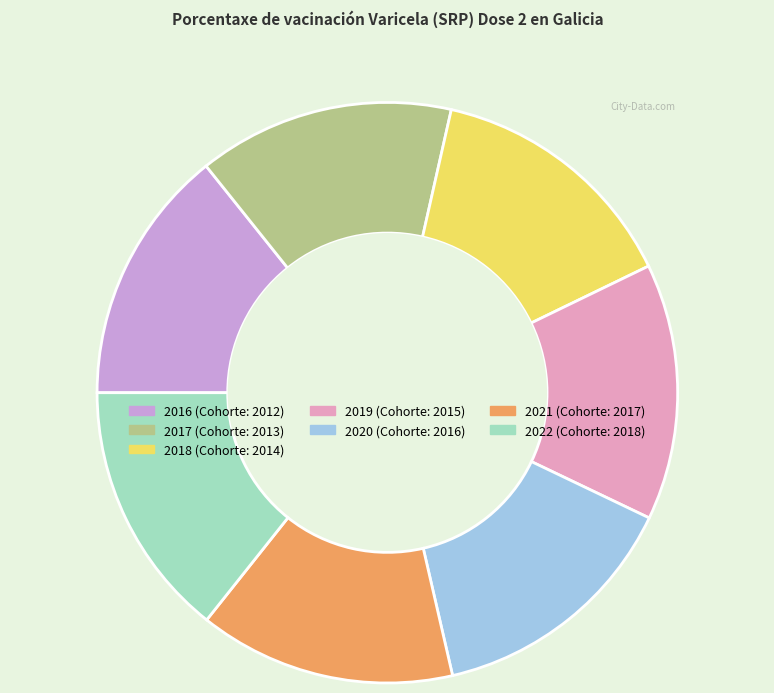

Does 2016 represent more than half of the total?

No